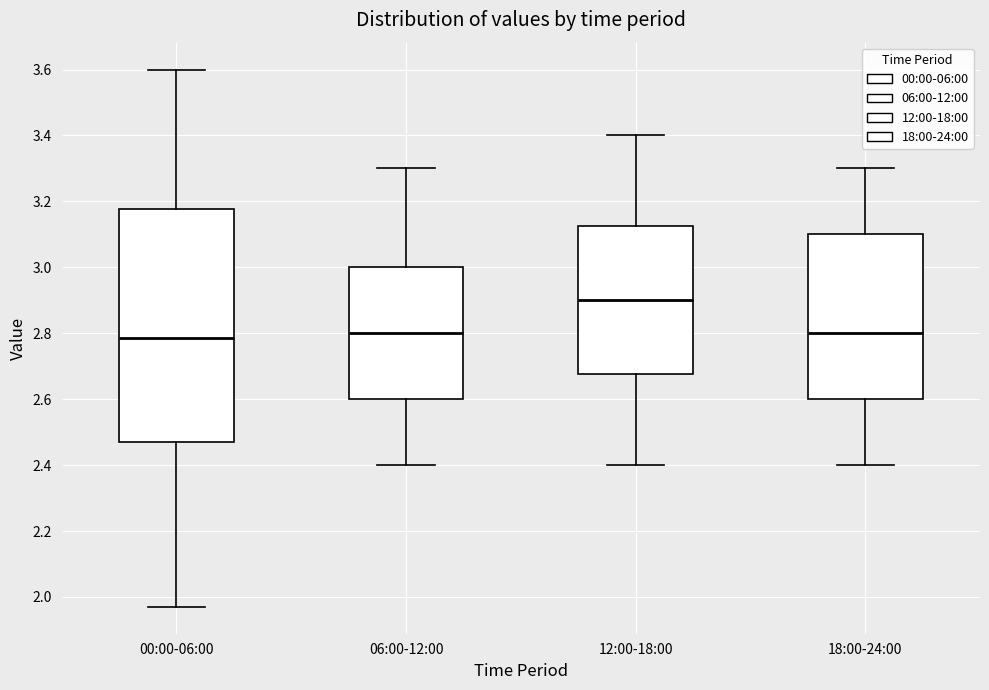

Where is the lower edge of the box for 12:00-18:00 on the y-axis? The values are not printed on the chart, so give them approximately, as read against the axis.

2.68